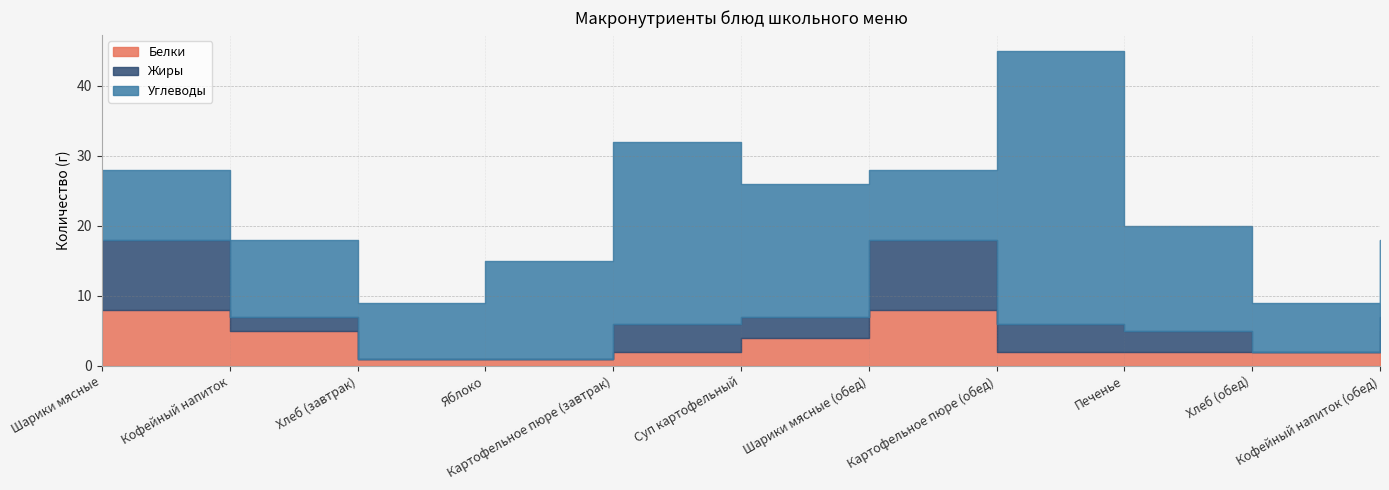

True or false: Углеводы has a value of 16 at Шарики мясные.

False